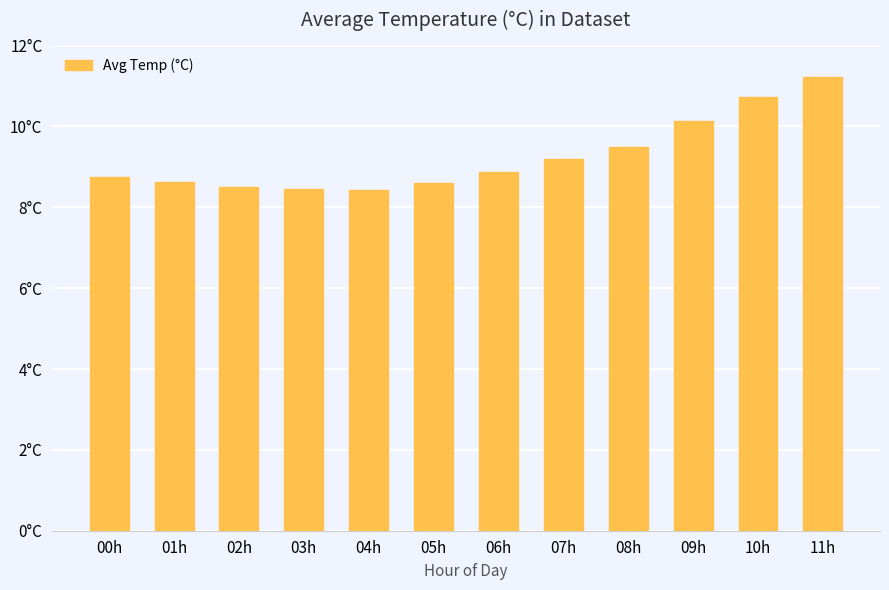

What is the average value?

9.3